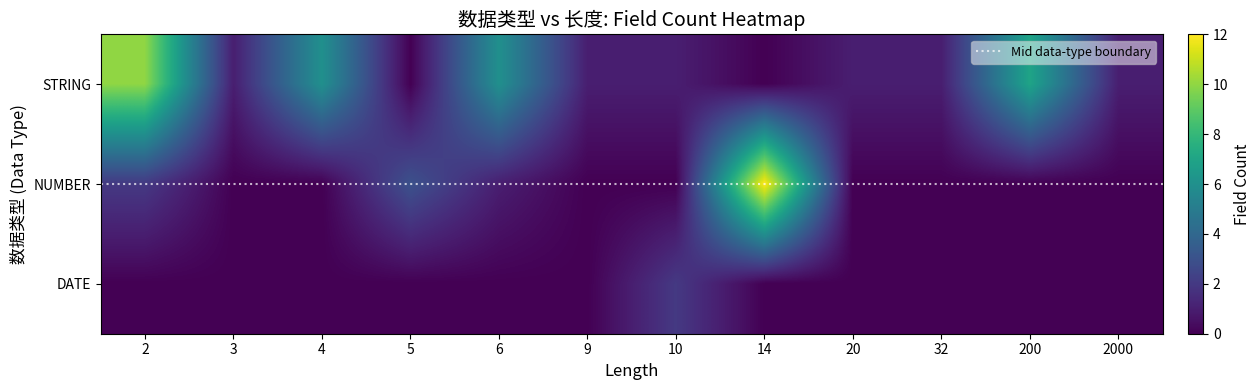

The NUMBER series shows -1 at 4. True or false?

False